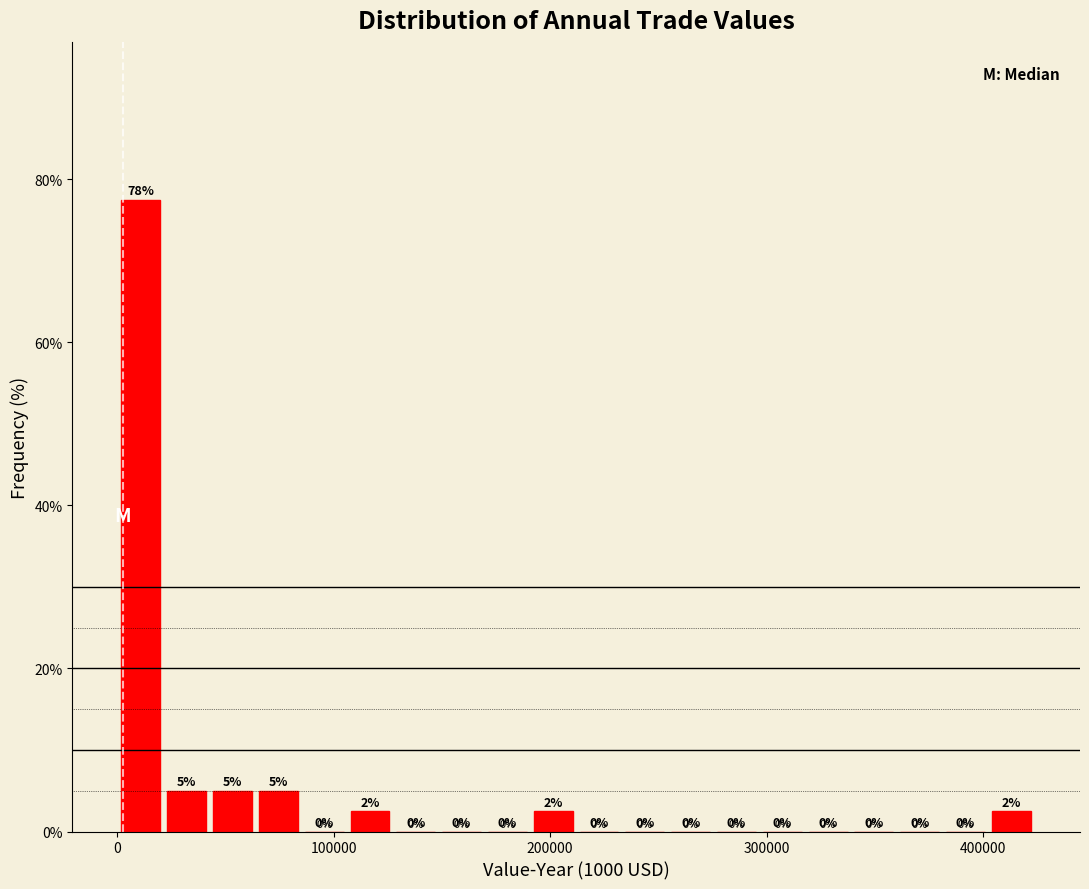

Read against the x-axis, roughly where is the centre of the tallest bar?

10000